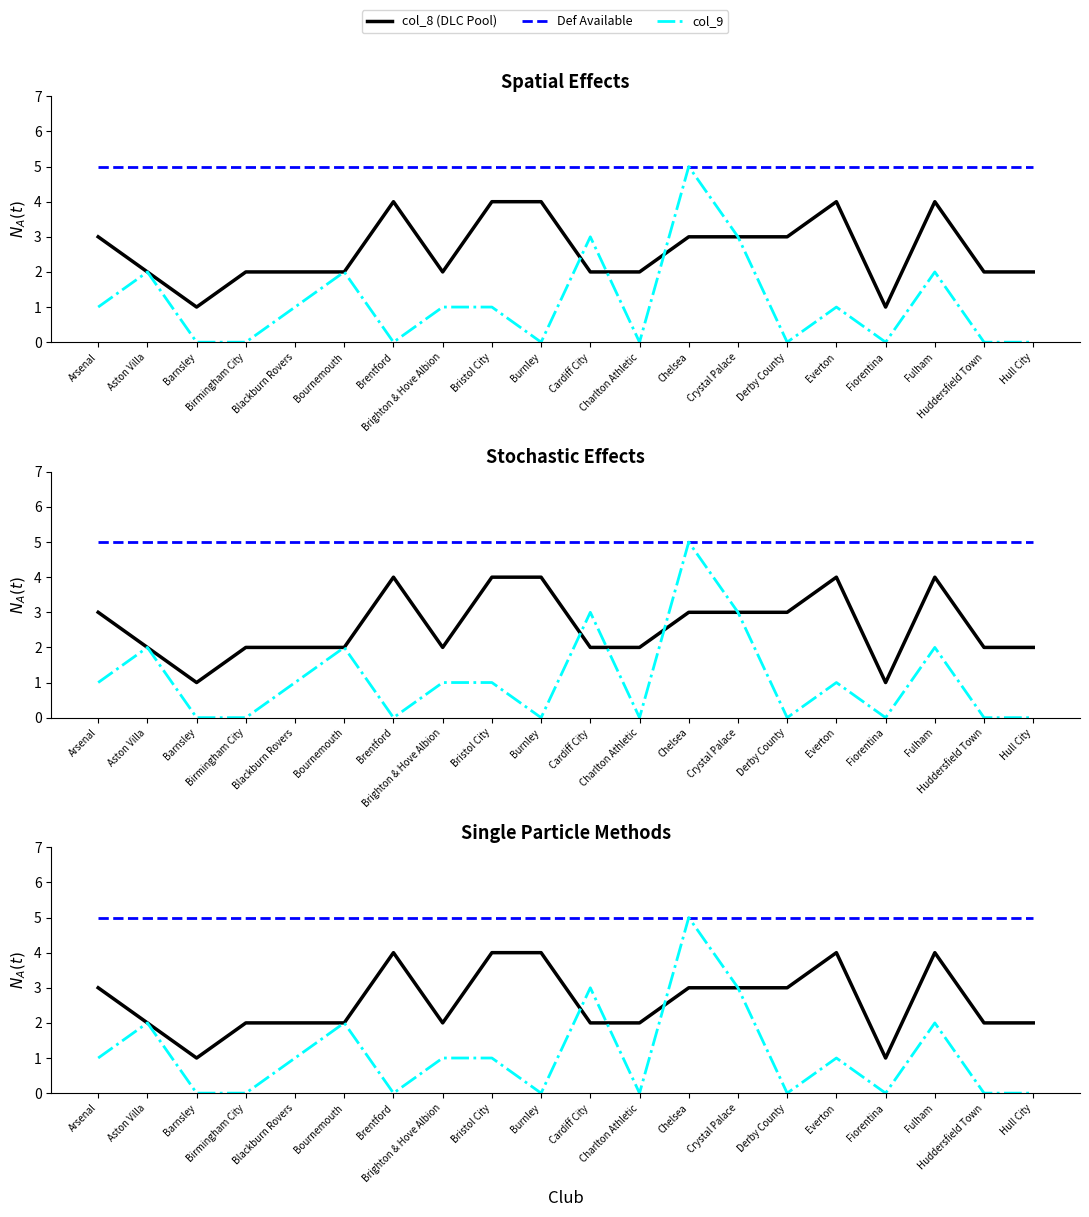

Read the Def Available value at Bristol City.

5